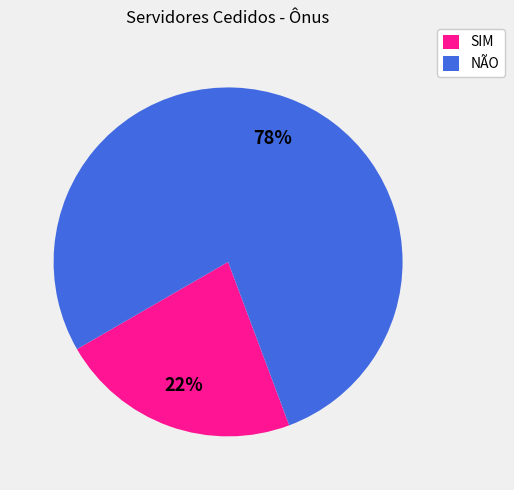

To the nearest percent, what is the combined percentage of SIM and NÃO?

100%